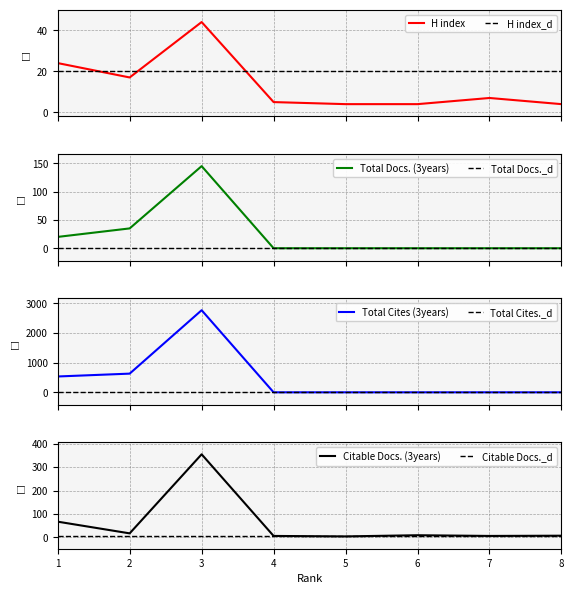

Is this an area chart (filled region under the line)?

No